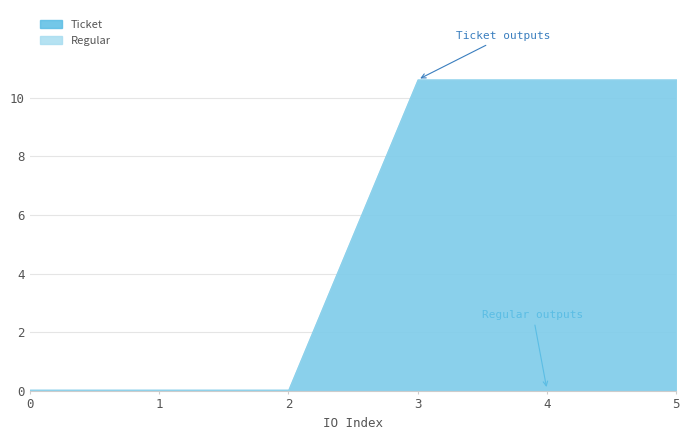

True or false: Regular and Ticket cross at least once.

False